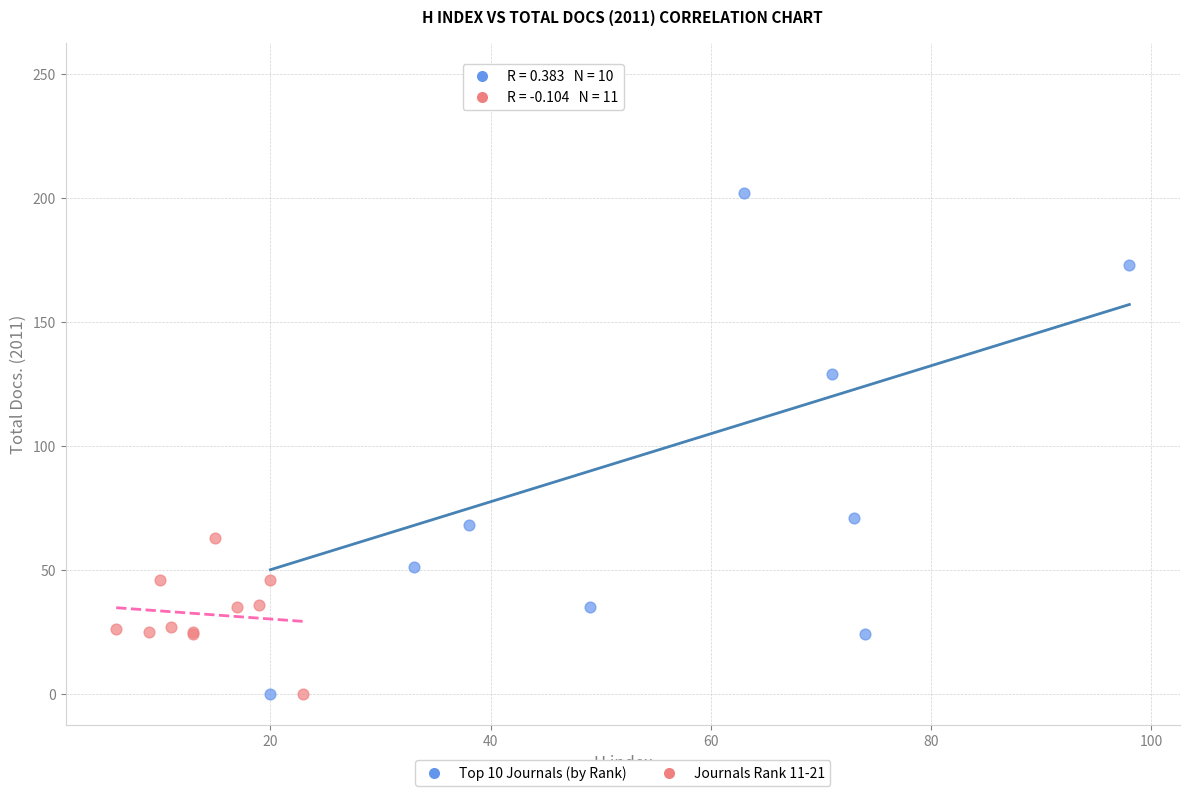

Which series reaches the maximum Y coordinate?

Top 10 Journals (by Rank)